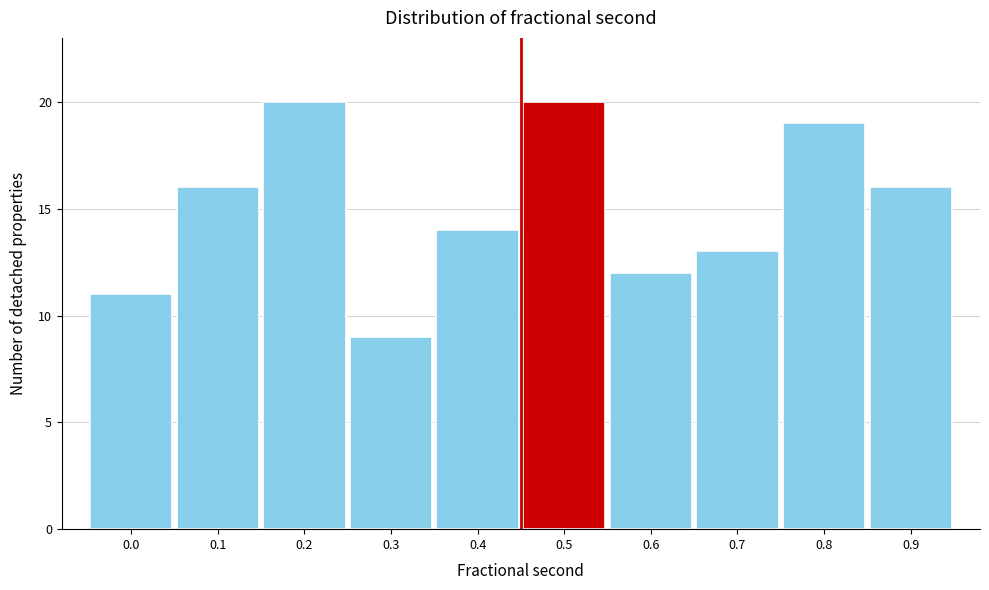

Reading left to right, transcribe all the data shown in this chart.

0.0=11	0.1=16	0.2=20	0.3=9	0.4=14	0.5=20	0.6=12	0.7=13	0.8=19	0.9=16